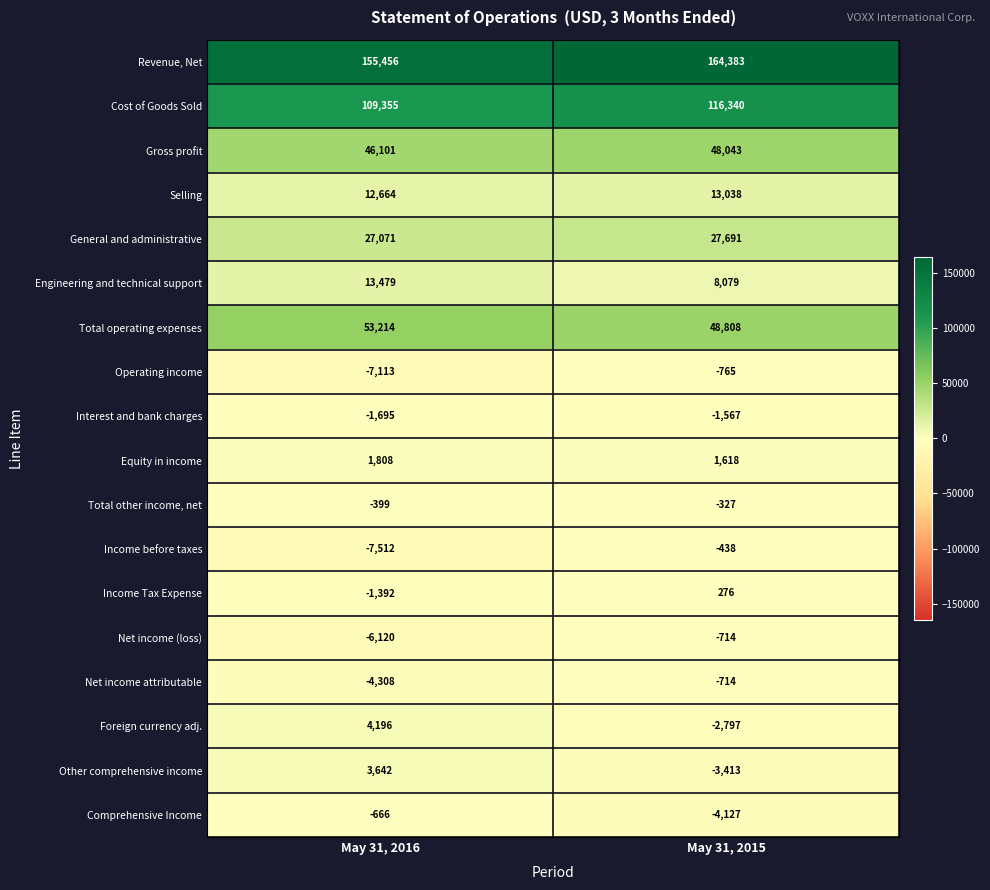

At which category is the sum across all series the highest?

May 31, 2015